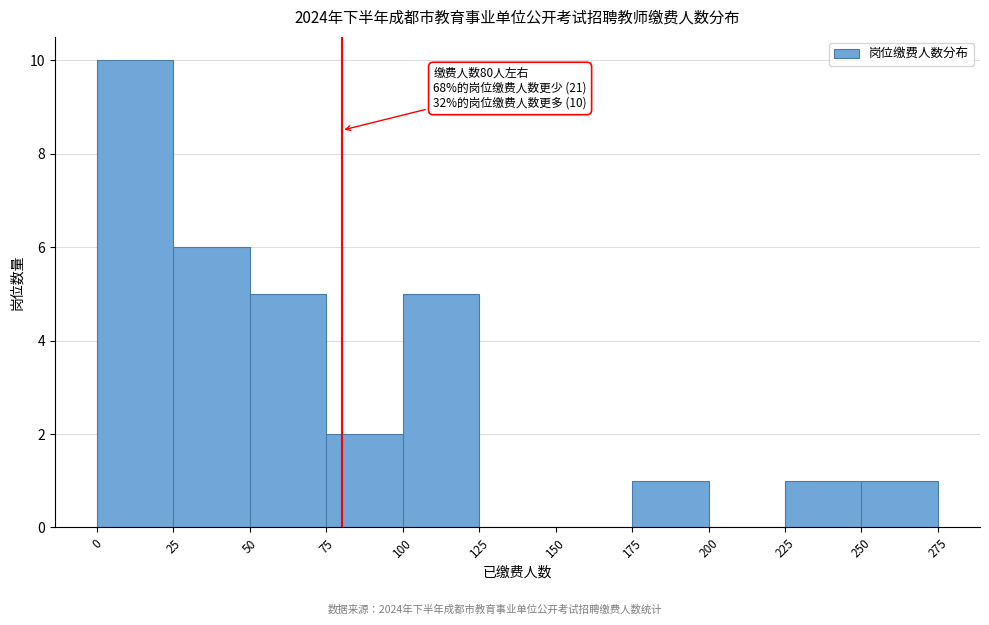

Which range on the x-axis has the tallest bar?

0 to 25